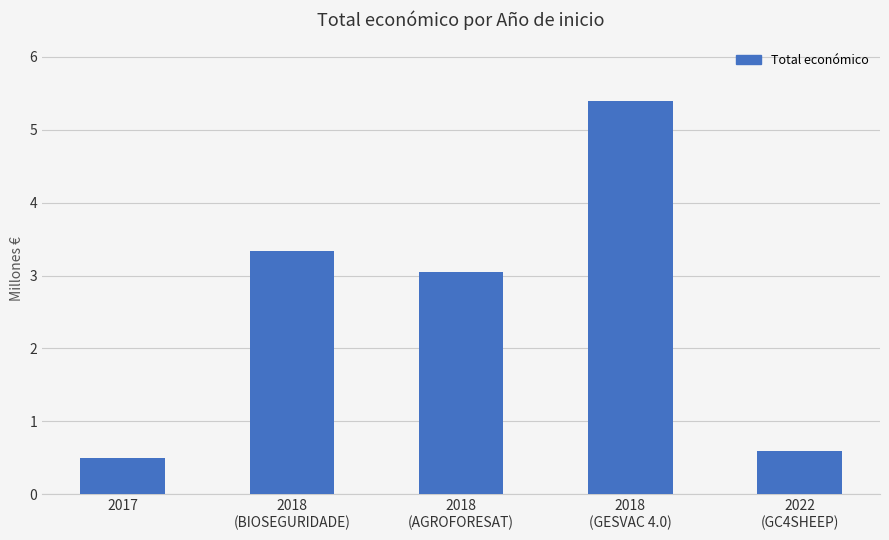

Reading left to right, list all the values displayed in this chart.

2017=492343	2018
(BIOSEGURIDADE)=3342252	2018
(AGROFORESAT)=3051573	2018
(GESVAC 4.0)=5390598	2022
(GC4SHEEP)=599022